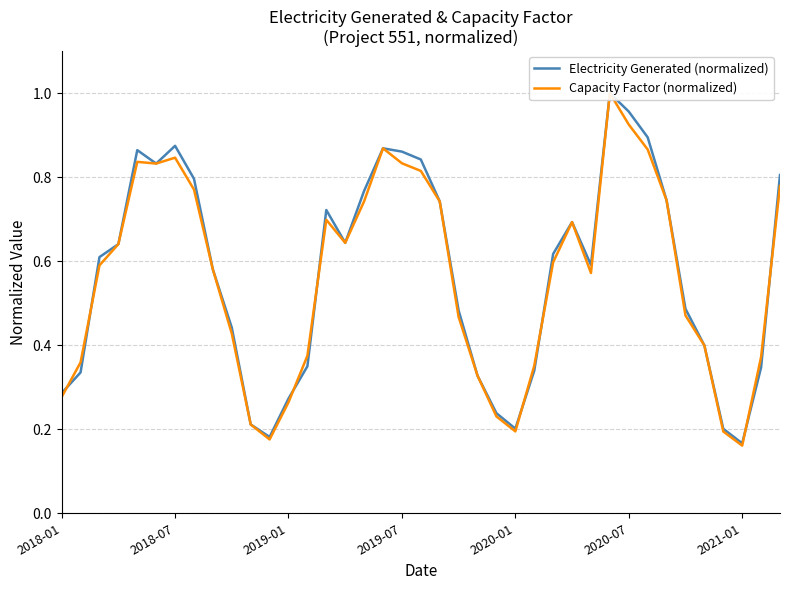

In Capacity Factor (normalized), how many points are lower than both neighbors (excluding endpoints)?

6